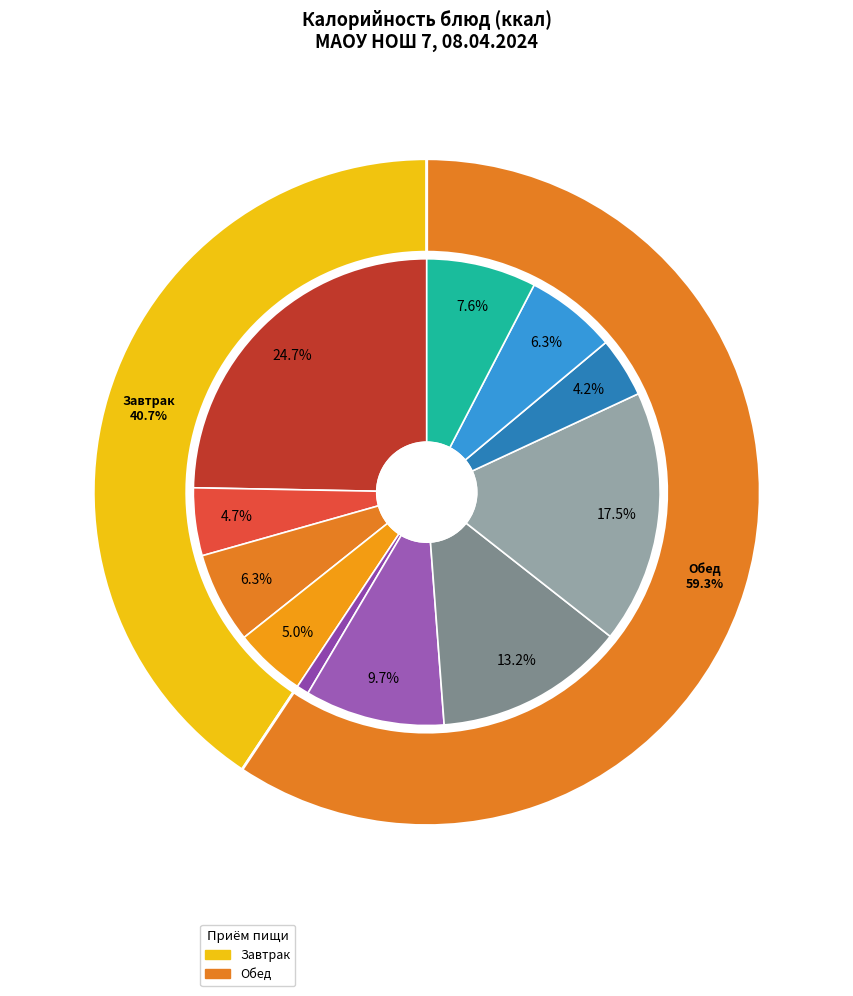

What is the change in value from Рис припущенный (Обед) to Хлеб пшеничный (Обед)?

-146.0